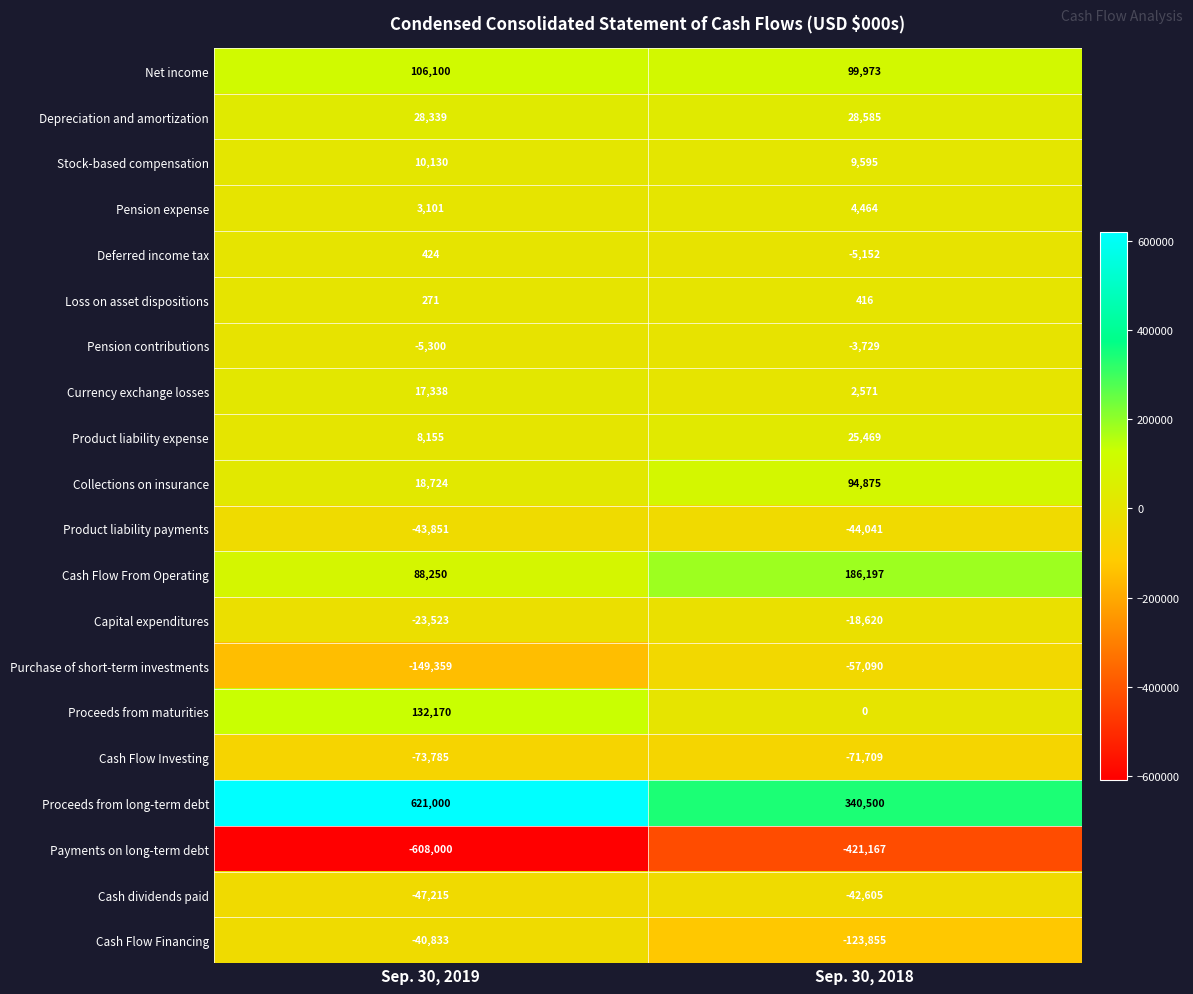

List the series in order of their peak value, lowest first.

Payments on long-term debt, Cash Flow Investing, Purchase of short-term investments, Product liability payments, Cash dividends paid, Cash Flow Financing, Capital expenditures, Pension contributions, Loss on asset dispositions, Deferred income tax, Pension expense, Stock-based compensation, Currency exchange losses, Product liability expense, Depreciation and amortization, Collections on insurance, Net income, Proceeds from maturities, Cash Flow From Operating, Proceeds from long-term debt